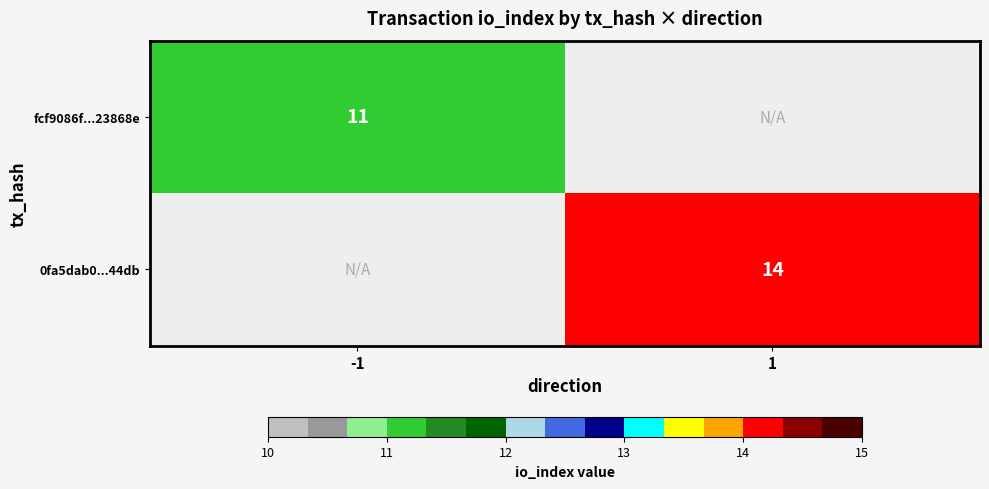

The value of fcf9086f...23868e at -1 is 16. True or false?

False